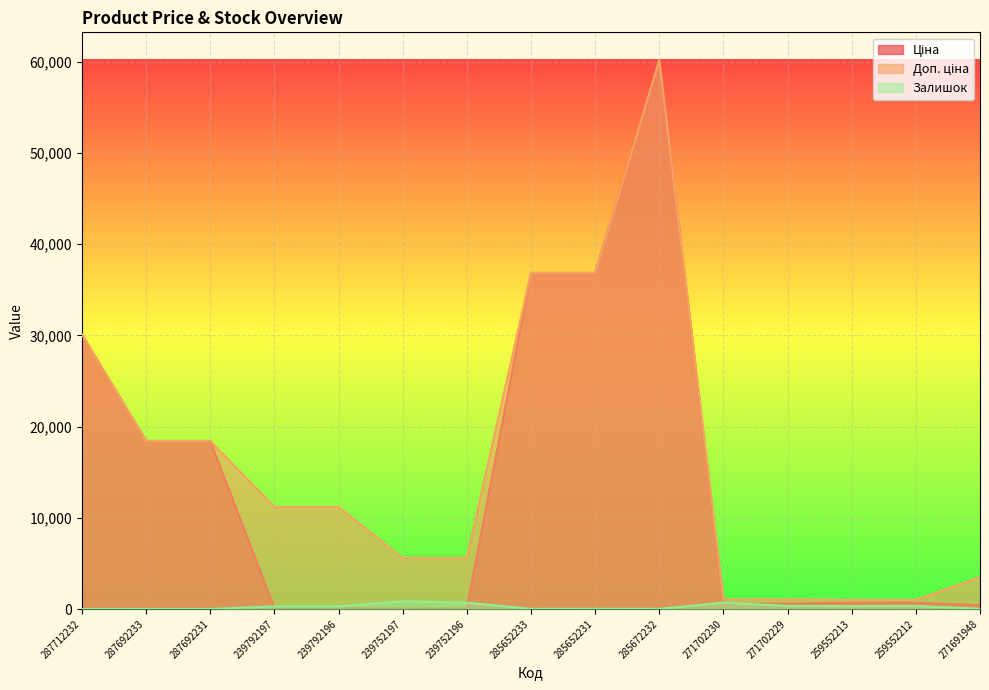

At which category is the sum across all series the highest?

285672232